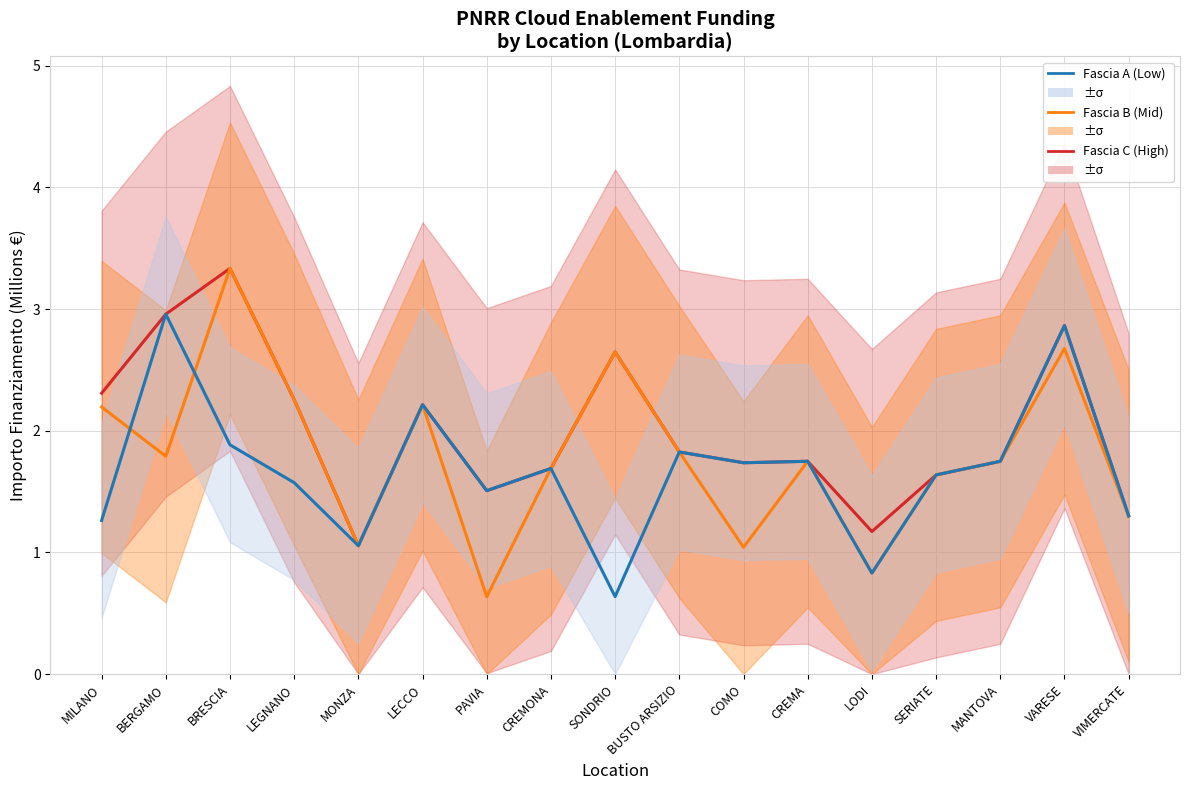

At CREMONA, list the series in order from smallest to largest.

Fascia C (High), Fascia B (Mid), Fascia A (Low)